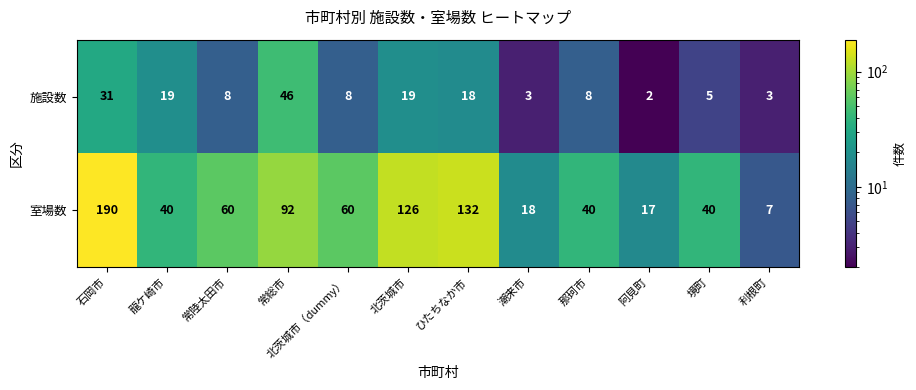

Which series has the largest total across all categories?

室場数